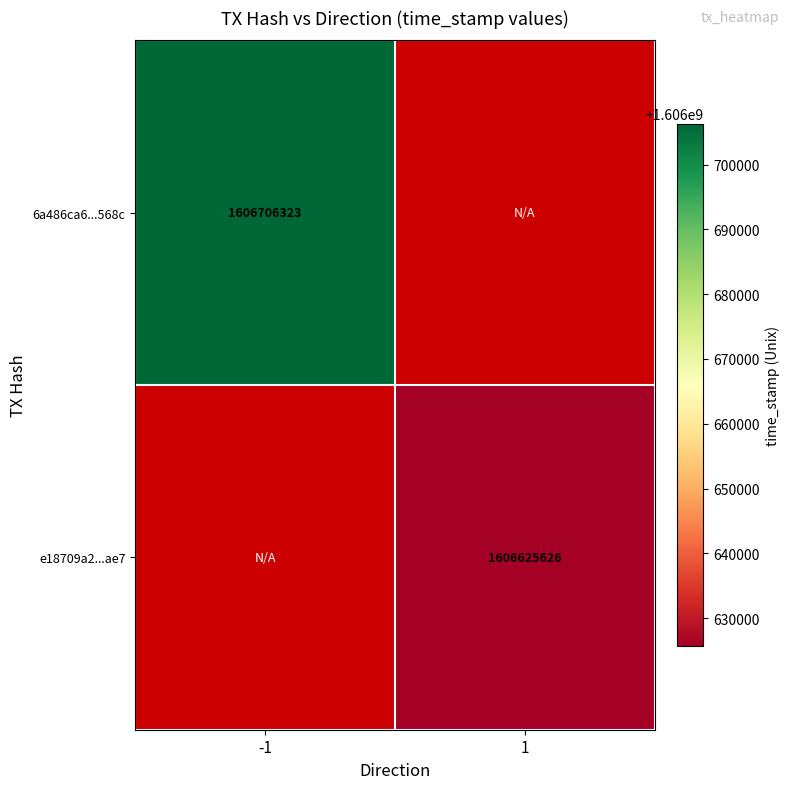

Is it true that e18709a2...ae7 equals 1606625626 at 1?

True